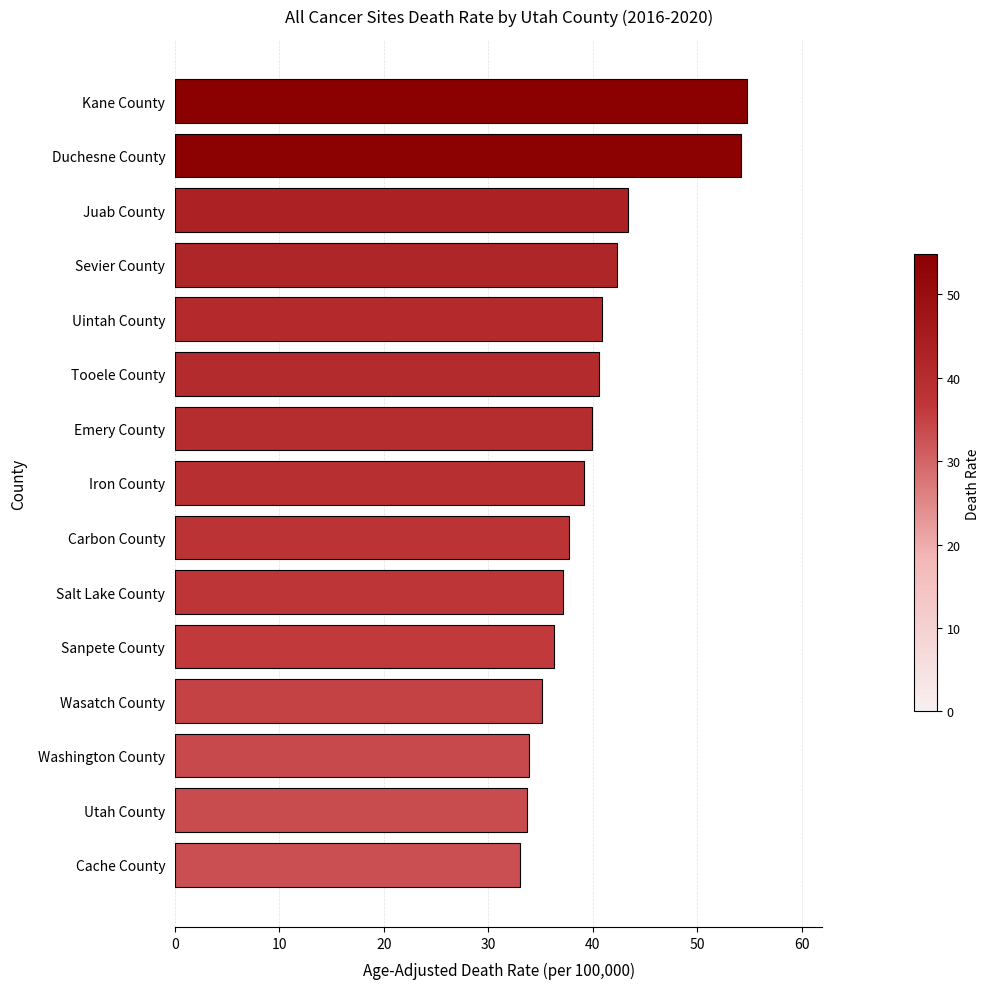

Does the chart contain any negative values?

No